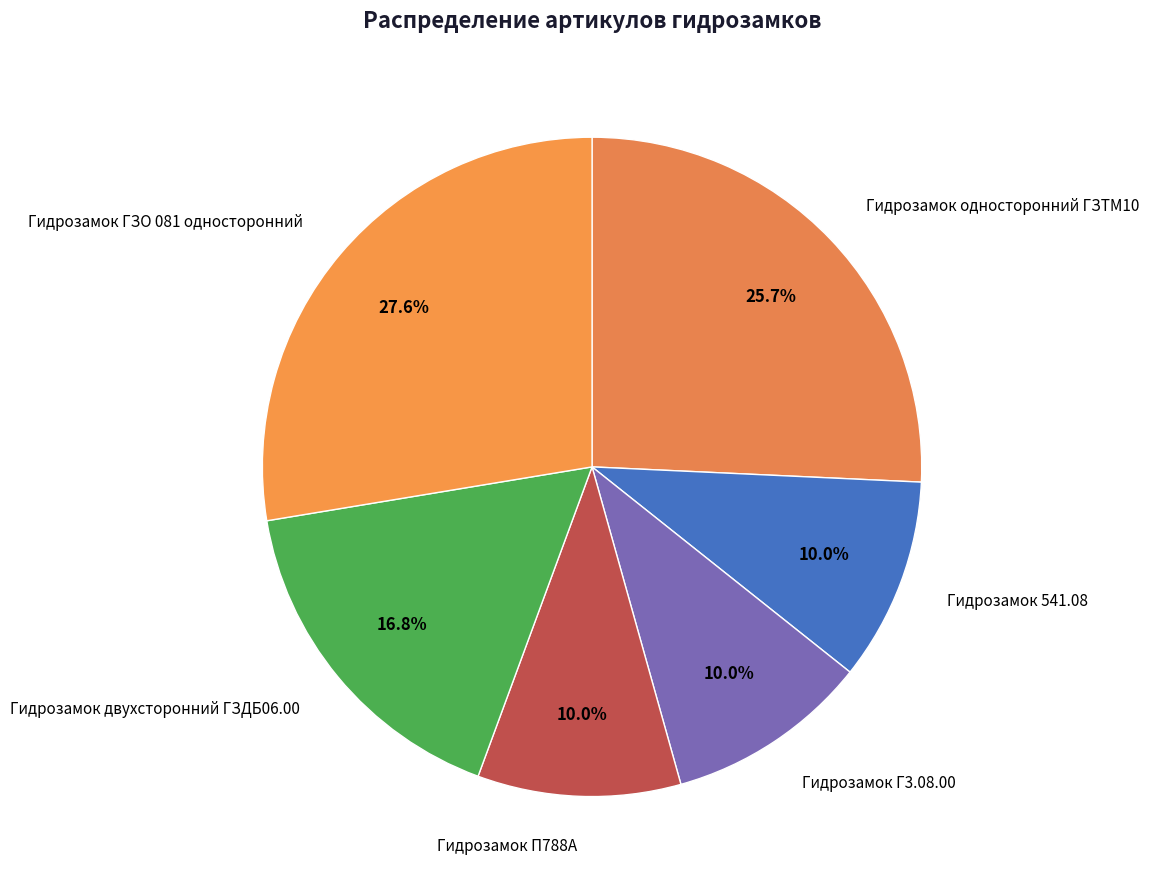

How many slices are in this pie chart?

6